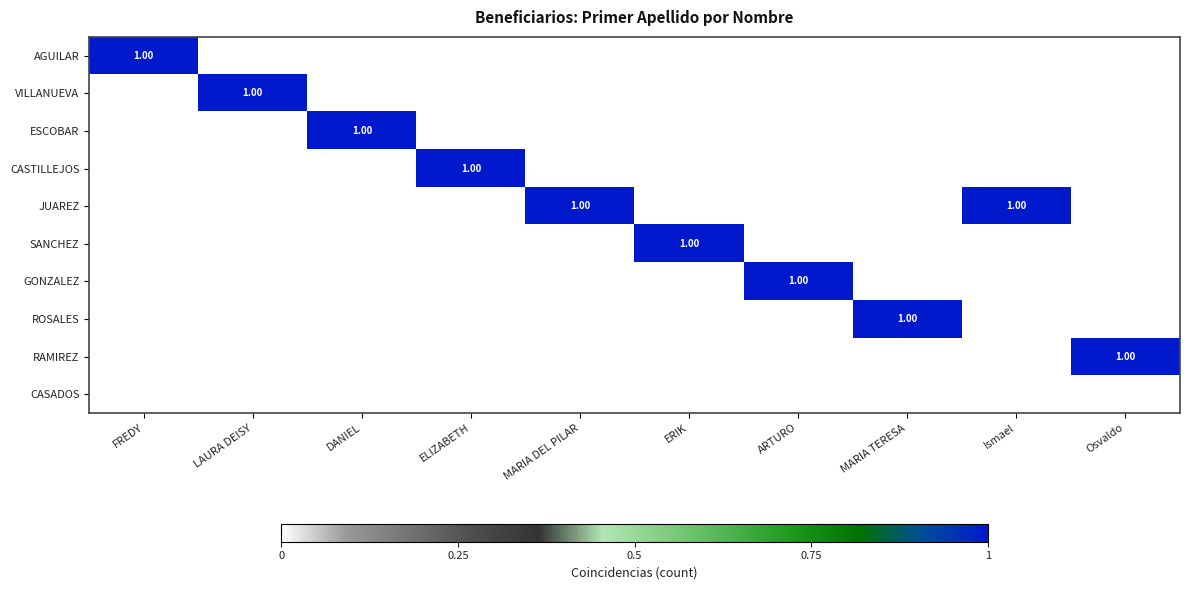

What is the total value across all series at MARIA DEL PILAR?

1